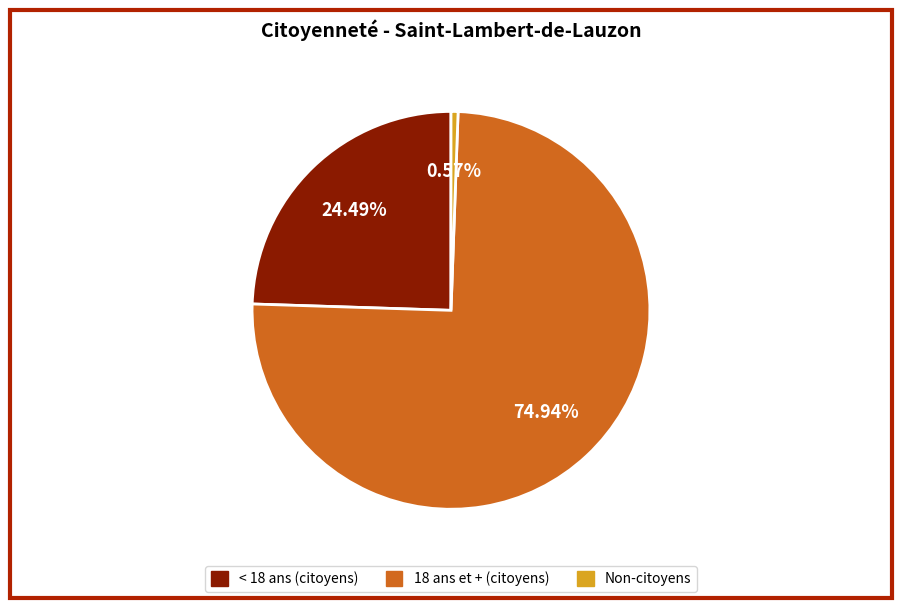

Is there a majority slice in this chart?

Yes